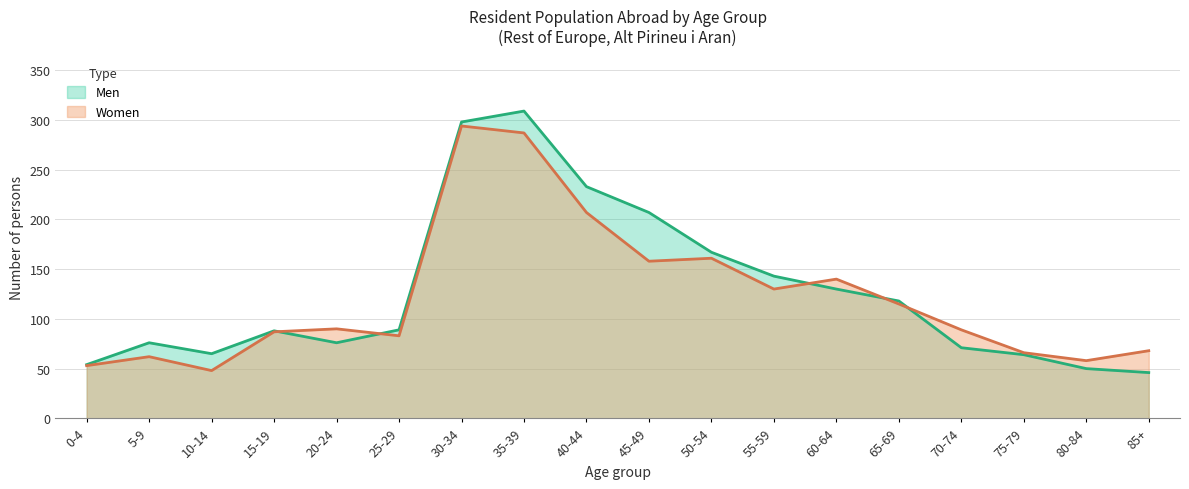

Which has a higher value, 0-4 or 25-29?

25-29